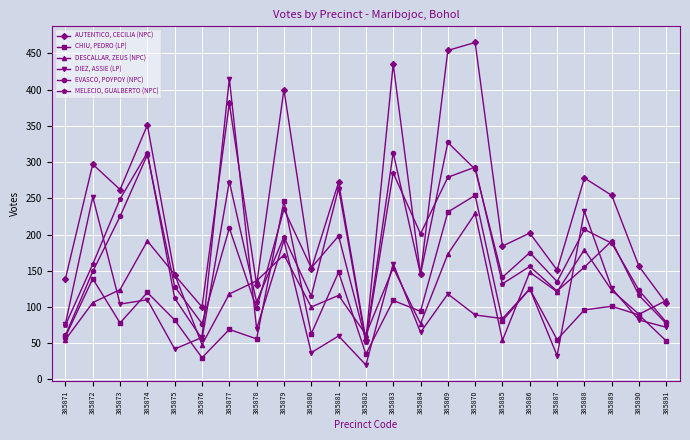

True or false: AUTENTICO, CECILIA (NPC) has a value of 385 at 385873.

False